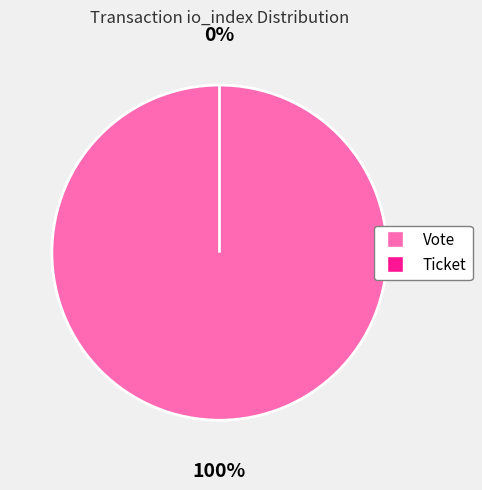

What is the majority slice?

Vote